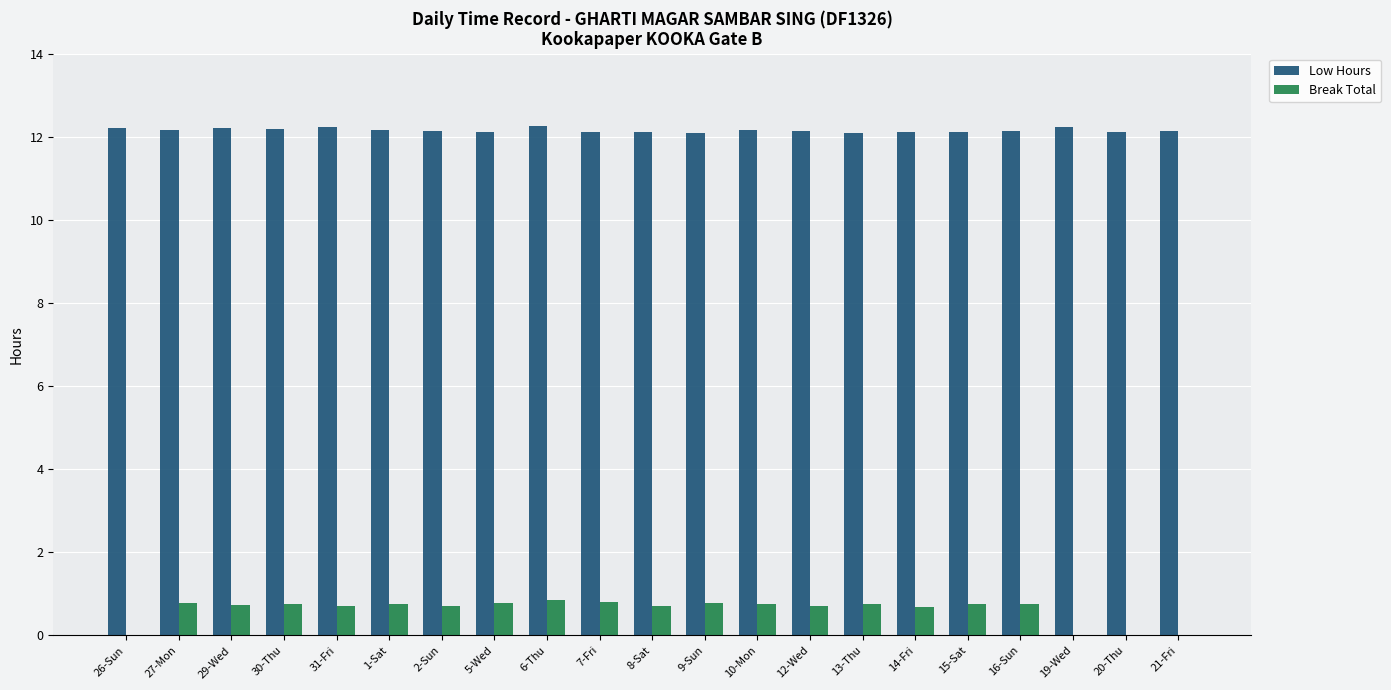

The Low Hours series shows 19.7 at 20-Thu. True or false?

False